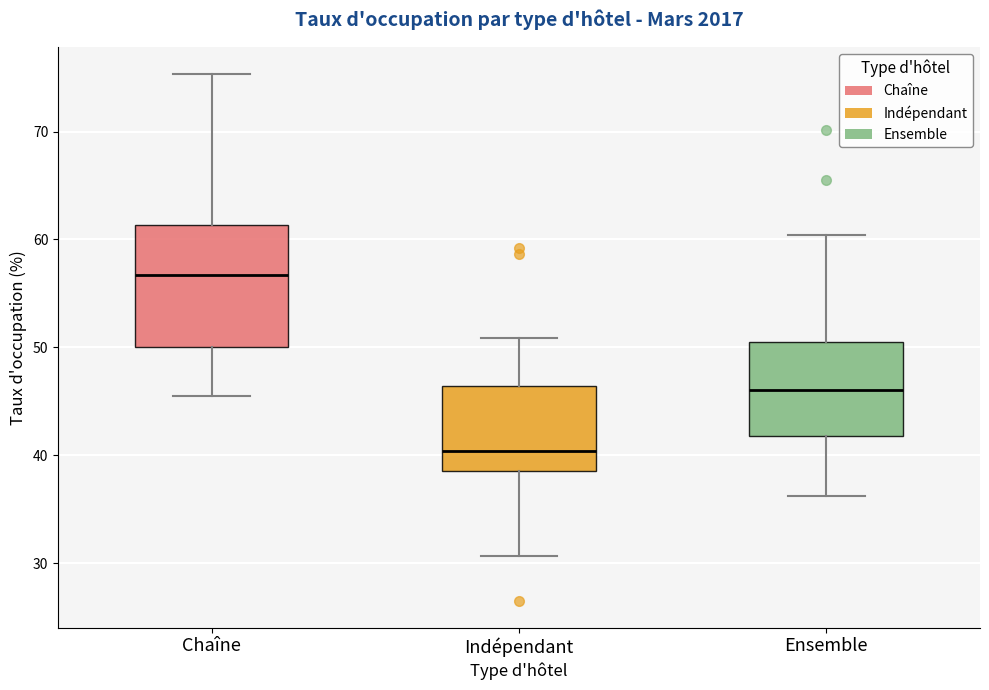

Which box has the highest median line?

Chaîne